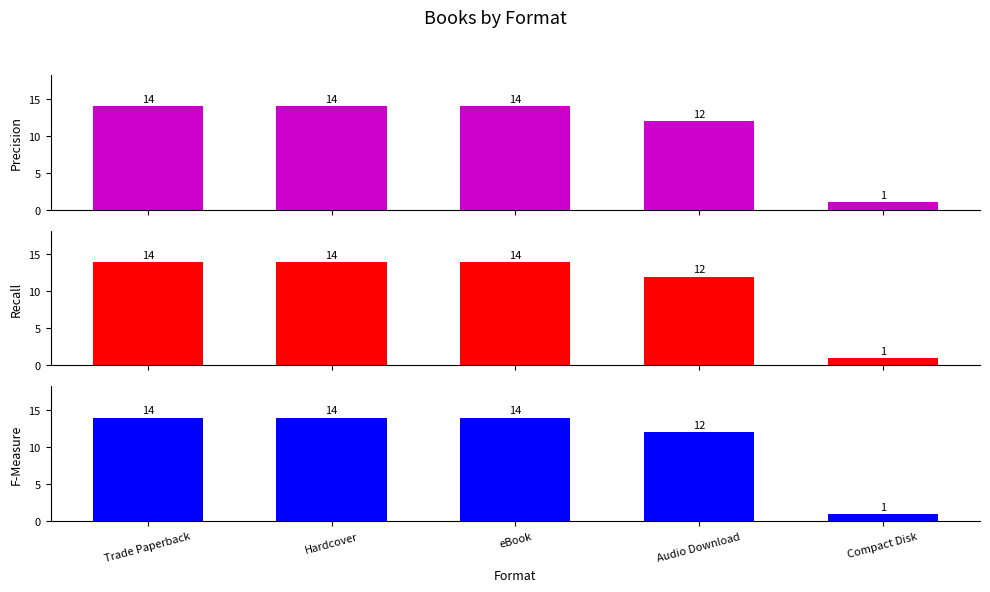

At Hardcover, list the series in order from largest to smallest.

Precision, Recall, F-Measure